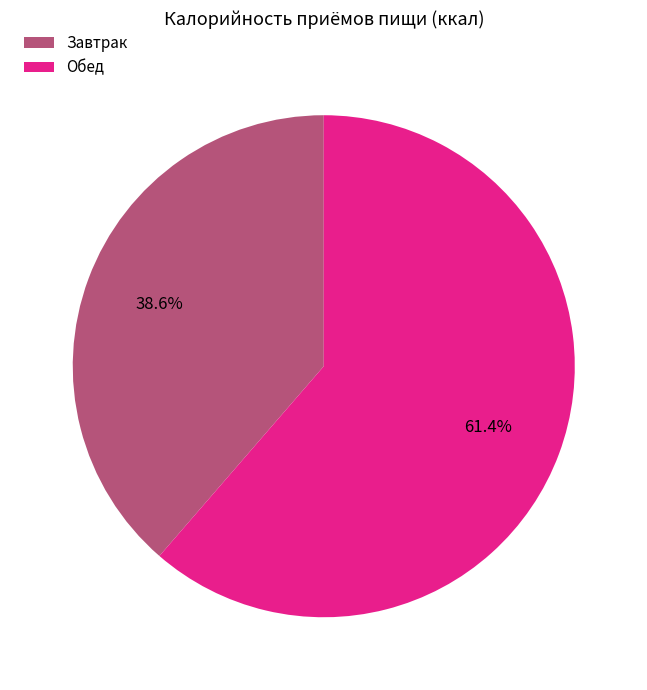

What is the smallest slice in the pie chart?

Завтрак